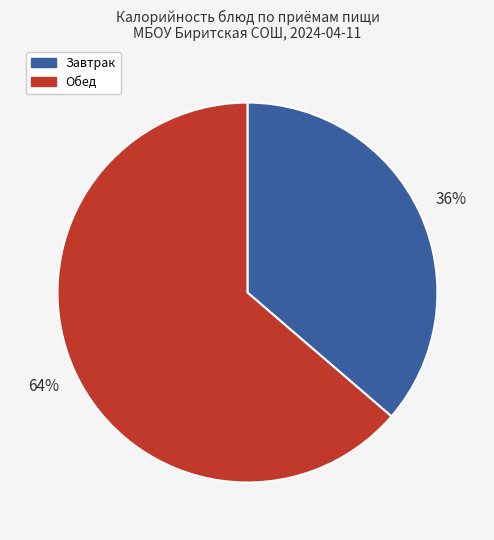

Is there a majority slice in this chart?

Yes